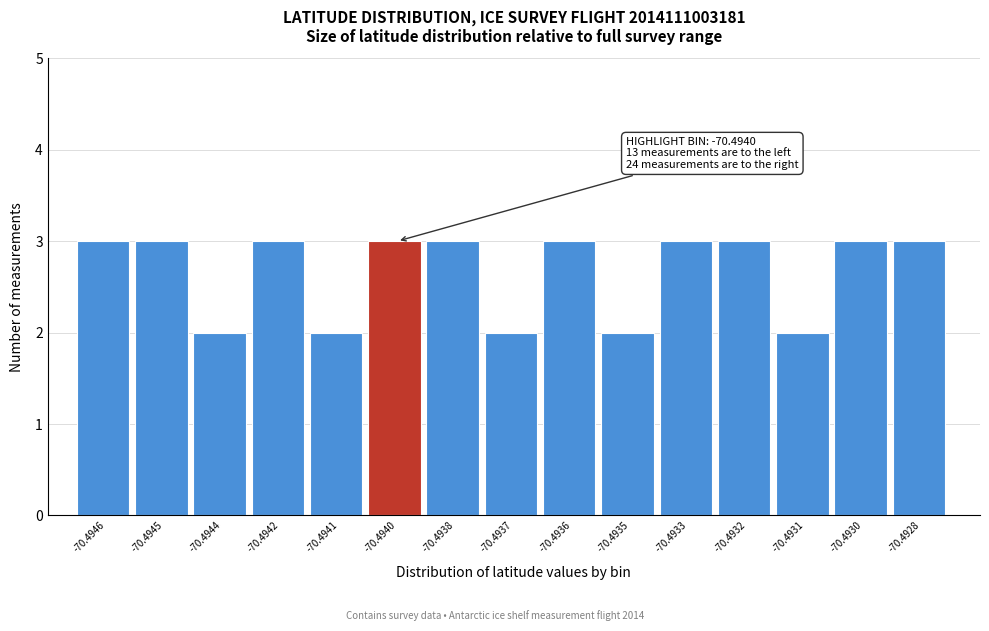

Reading left to right, what are all the values shown in this chart?

-70.4946=3	-70.4945=3	-70.4944=2	-70.4942=3	-70.4941=2	-70.4940=3	-70.4938=3	-70.4937=2	-70.4936=3	-70.4935=2	-70.4933=3	-70.4932=3	-70.4931=2	-70.4930=3	-70.4928=3